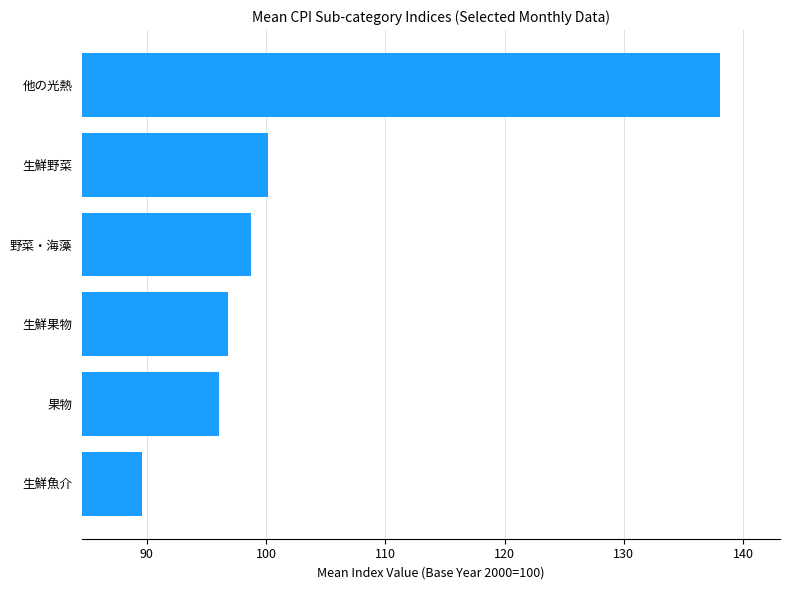

Reading top to bottom, what are all the values shown in this chart?

他の光熱=138.1	生鮮野菜=100.2	野菜・海藻=98.8	生鮮果物=96.8	果物=96.0	生鮮魚介=89.6